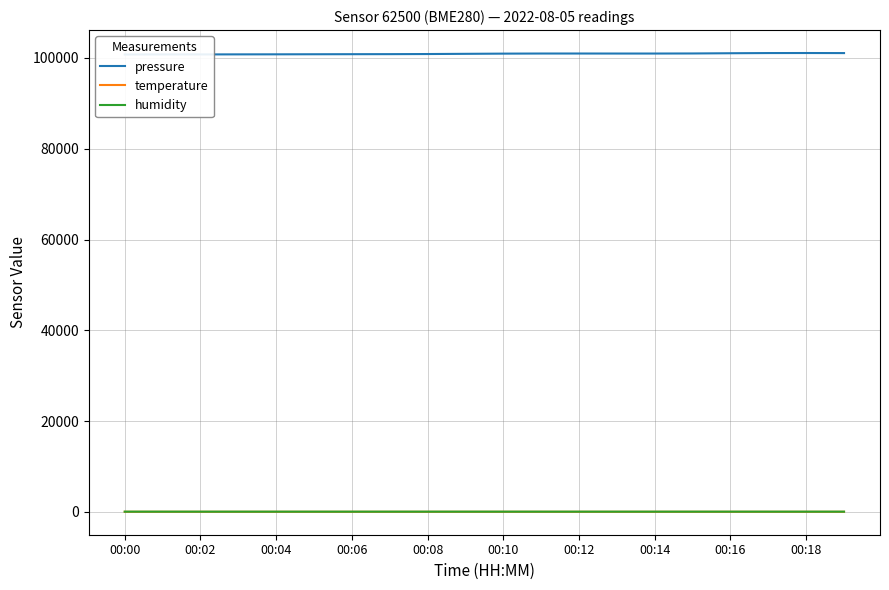

What is the average value of the temperature series?

24.5